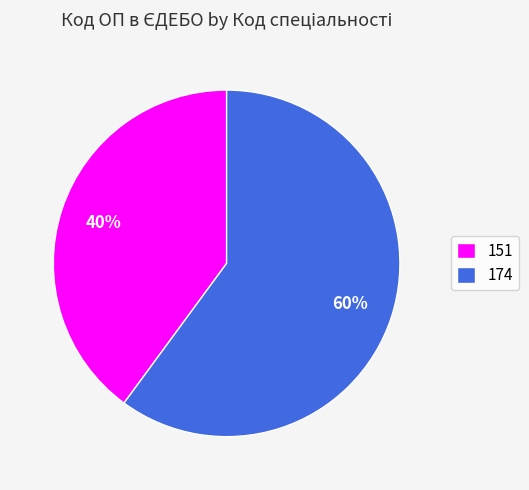

Is there a majority slice in this chart?

Yes